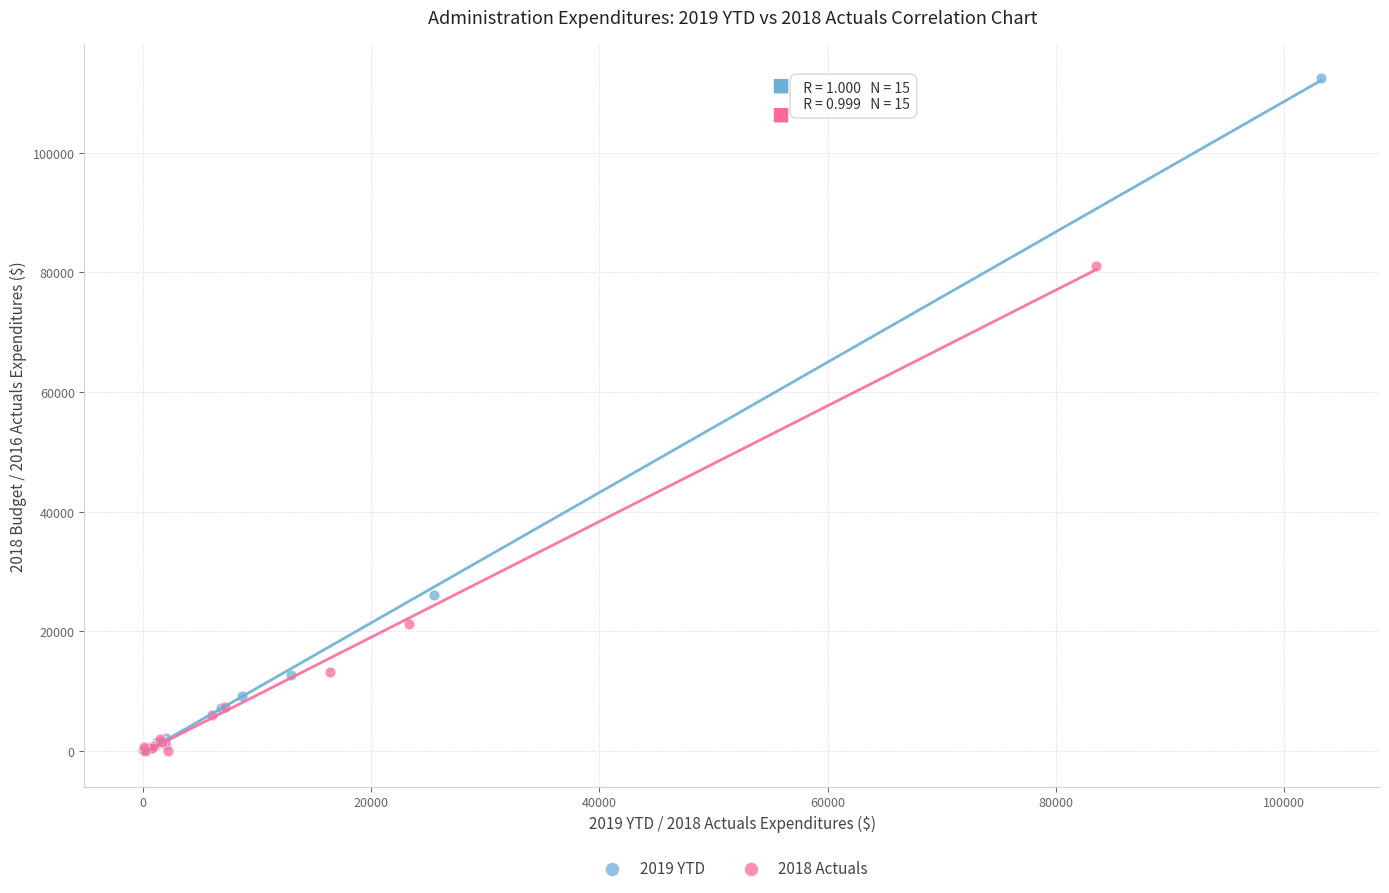

Which series has the largest Y range (max minus min)?

2019 YTD